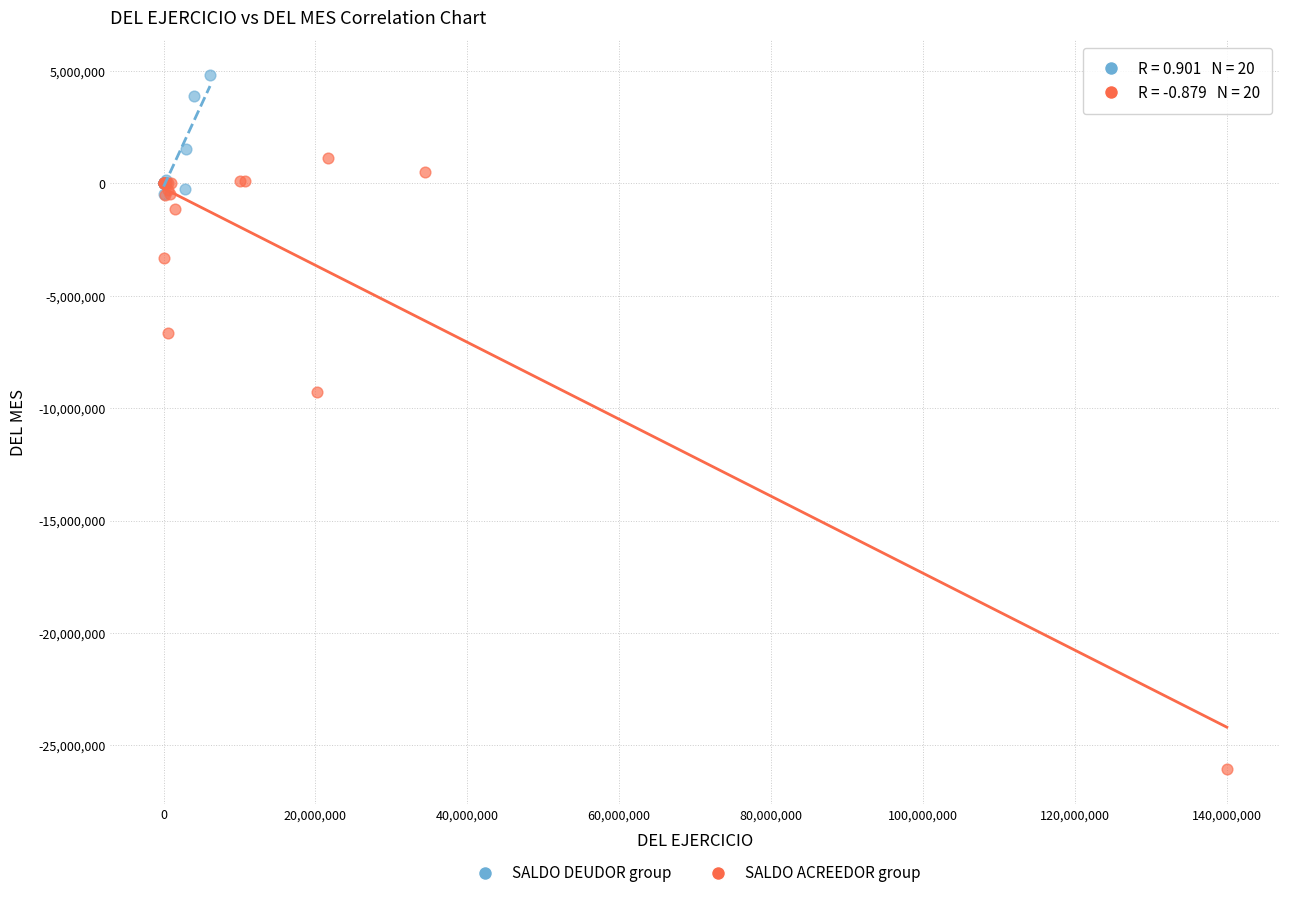

What are all the series names shown in the legend?

SALDO DEUDOR group, SALDO ACREEDOR group